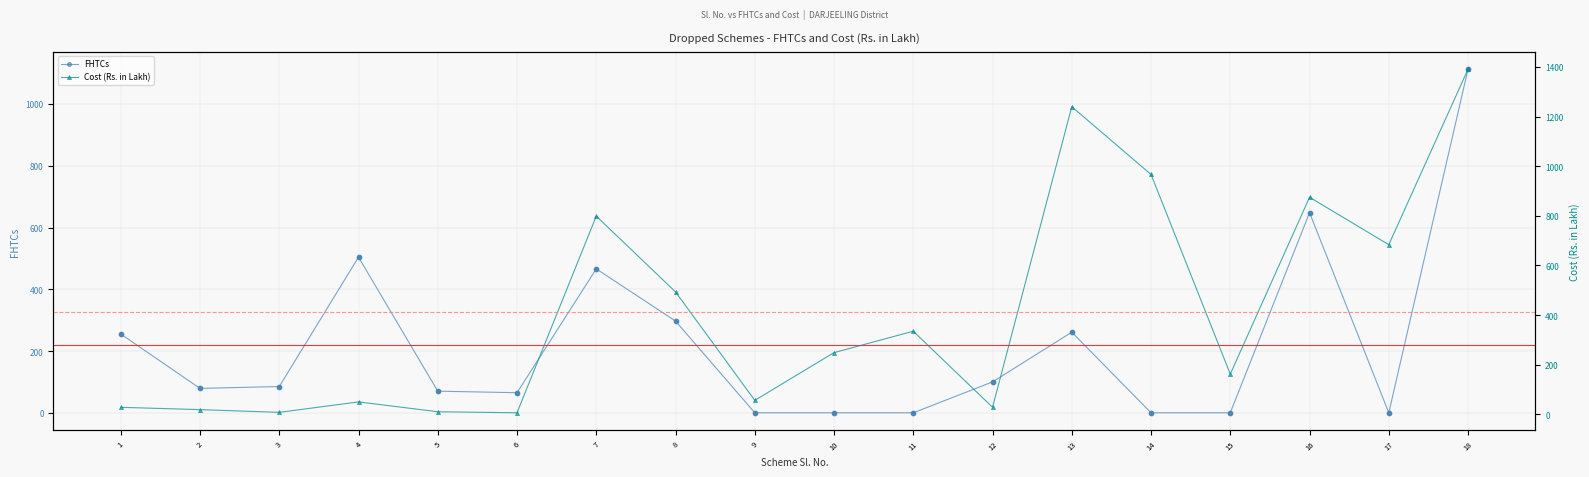

At how many categories does at least one series exceed 96?

13